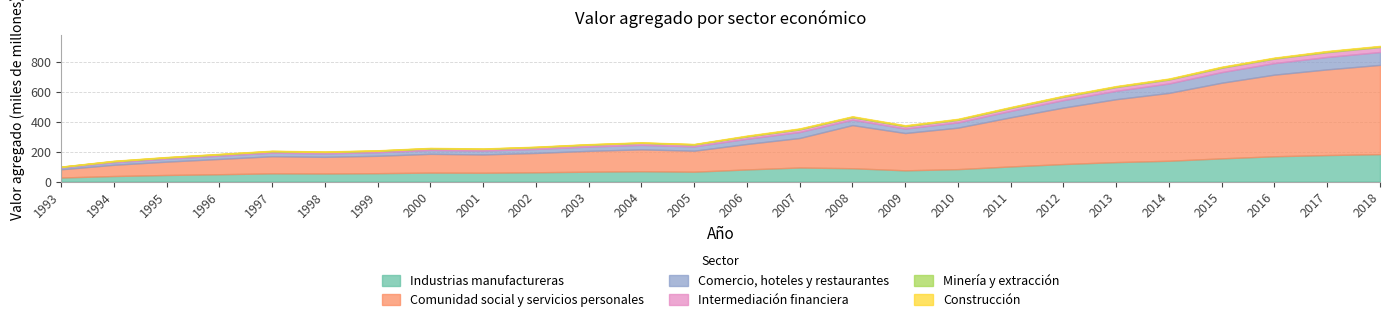

What is the difference between the maximum and minimum values in the Intermediación financiera series?

29